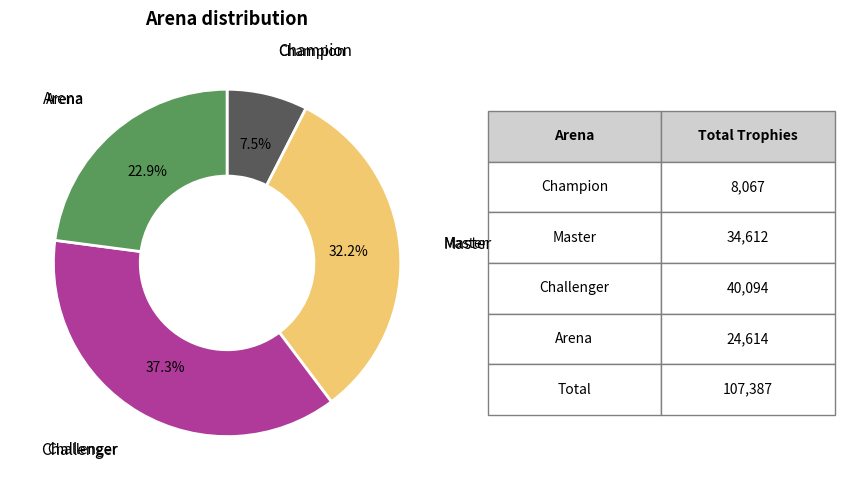

Does any single category account for the majority?

No